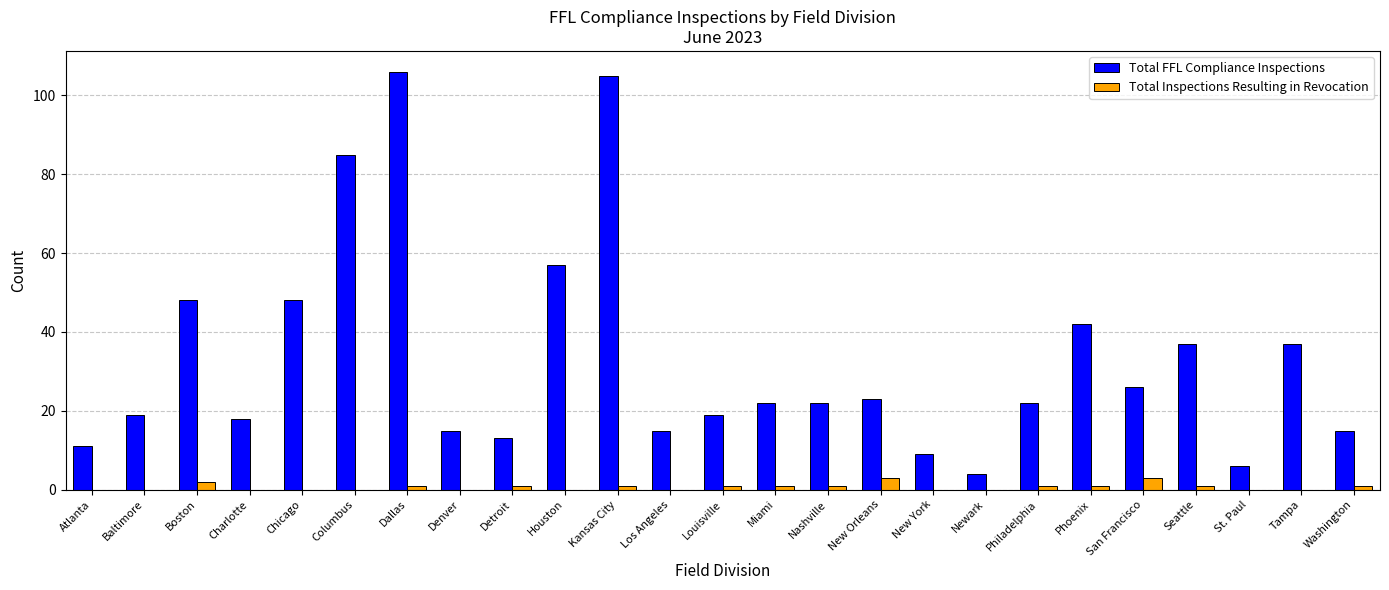

Is it true that Total Inspections Resulting in Revocation equals 1 at Louisville?

True